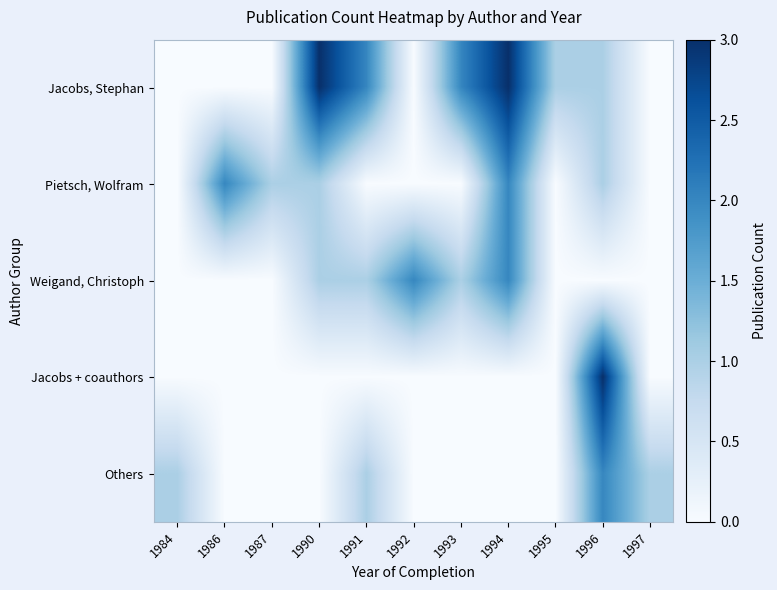

Rank the series at 1994 from lowest to highest value.

Jacobs + coauthors, Others, Pietsch, Wolfram, Weigand, Christoph, Jacobs, Stephan